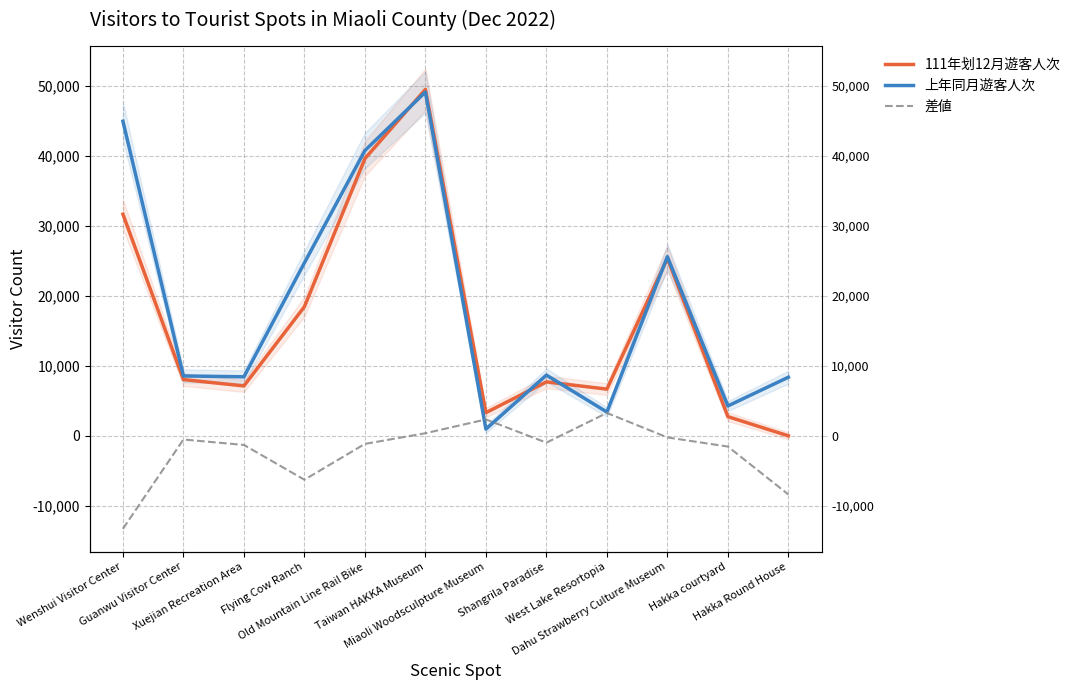

Which has a higher value, Miaoli Woodsculpture Museum or Hakka Round House?

Miaoli Woodsculpture Museum